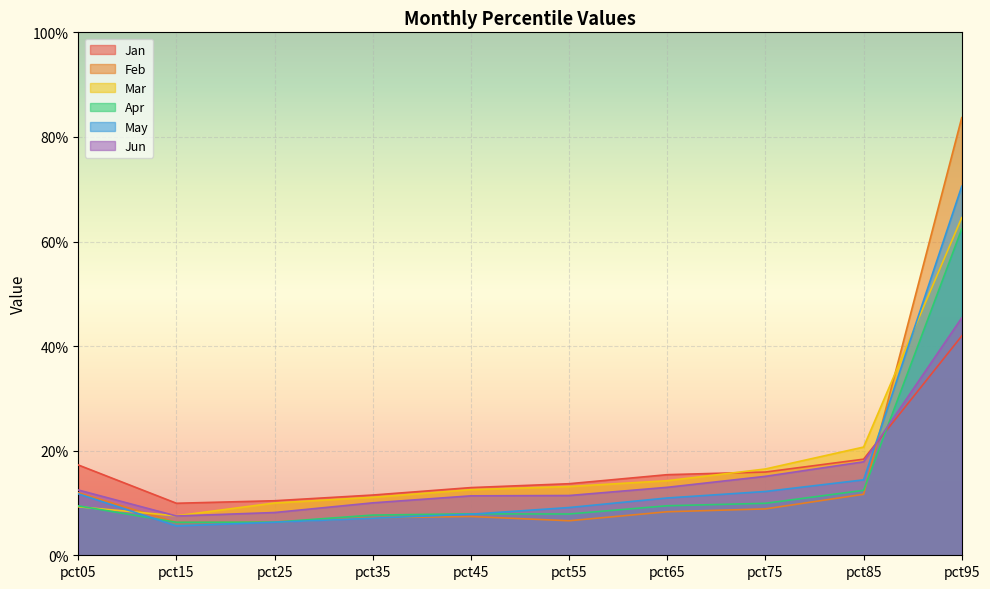

What is the highest value of the Feb series?

0.8